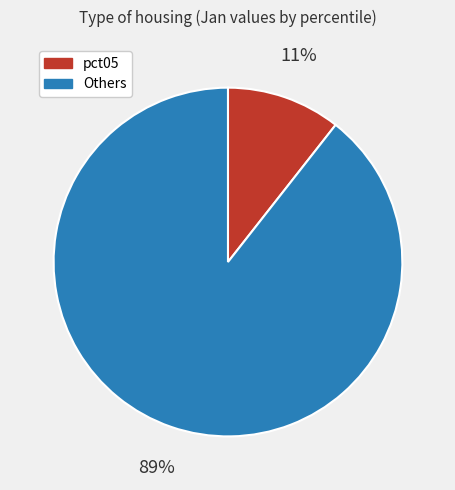

Rank the categories by value from lowest to highest.

pct05, Others